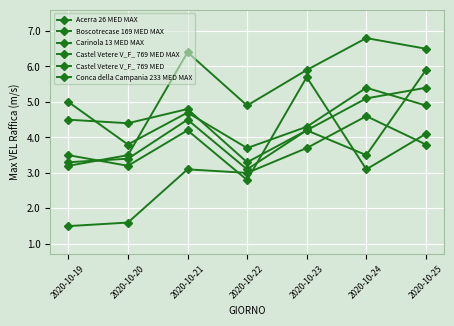

At which label is Conca della Campania 233 MED MAX closest to 4?

2020-10-25